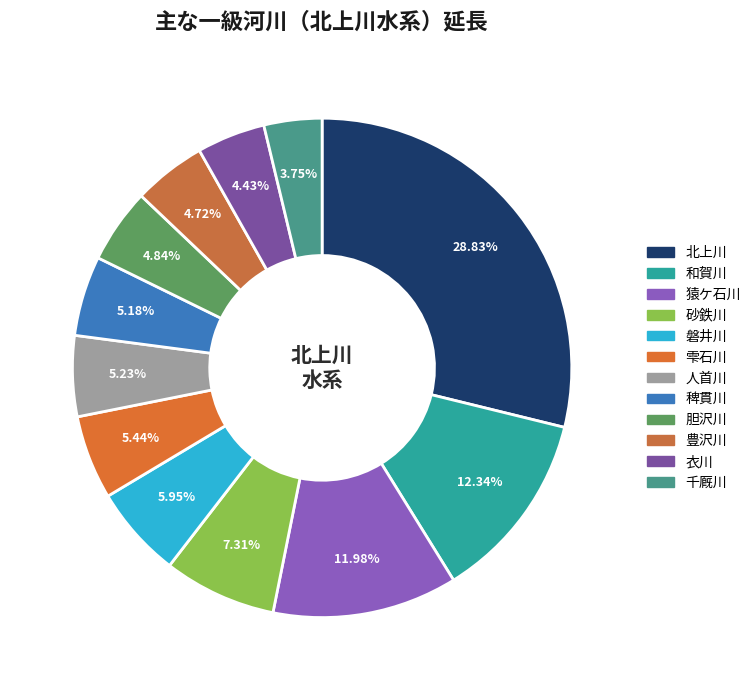

How much of the chart is everything except 千厩川?

96.2%